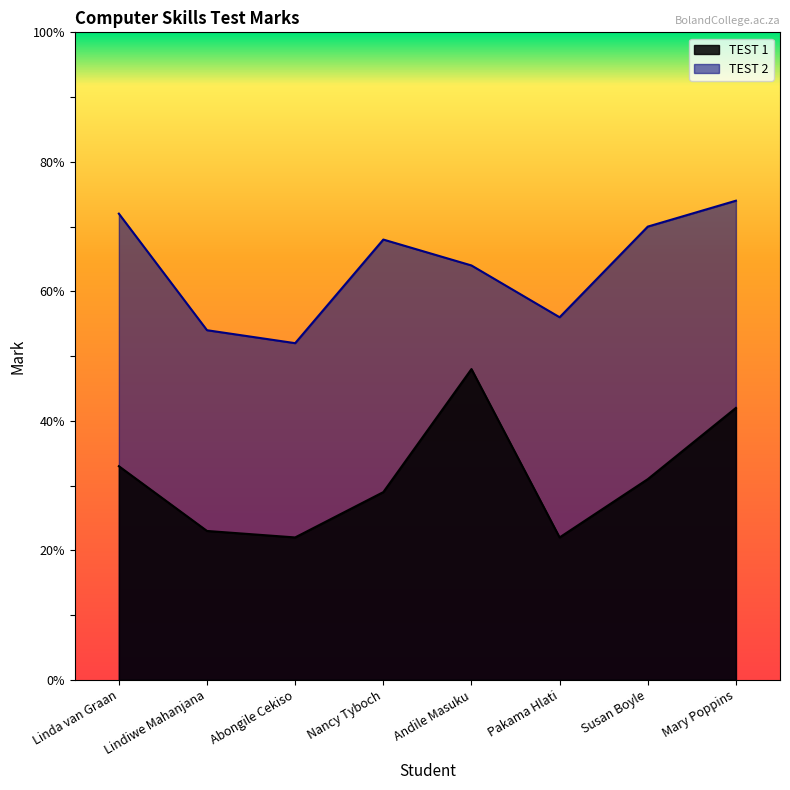

What position from the left is Andile Masuku?

5